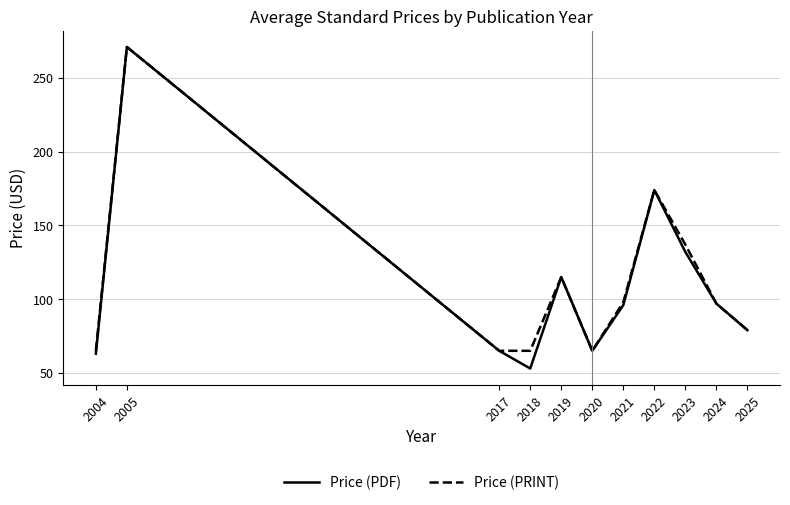

What is the sum of all Price (PRINT) values?

1231